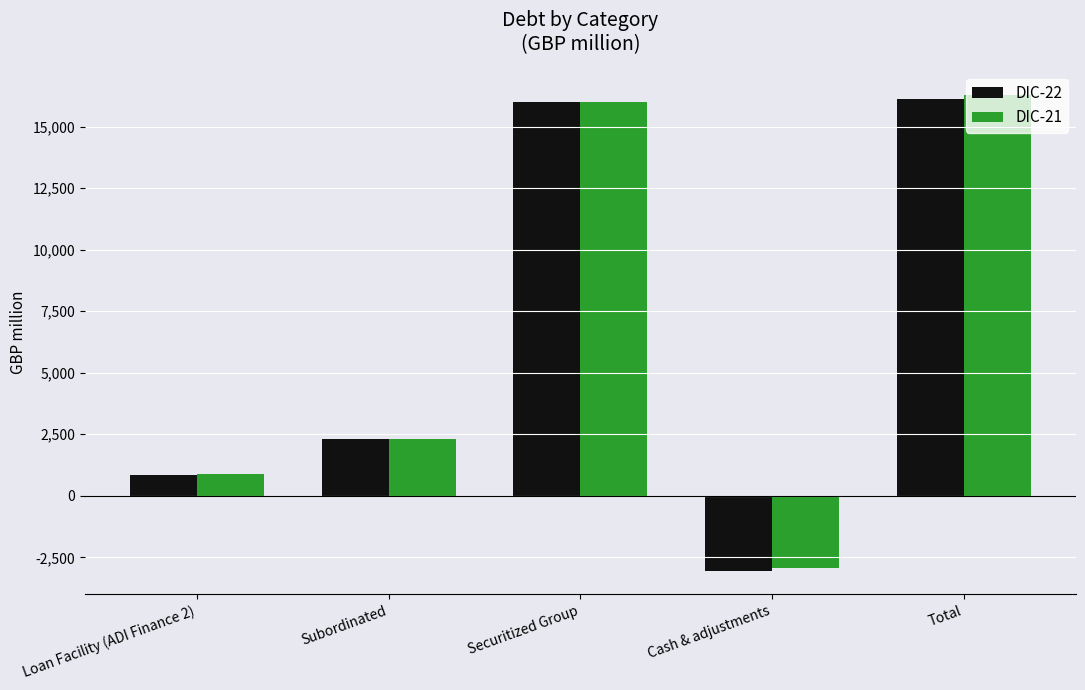

At which category is the sum across all series the highest?

Total